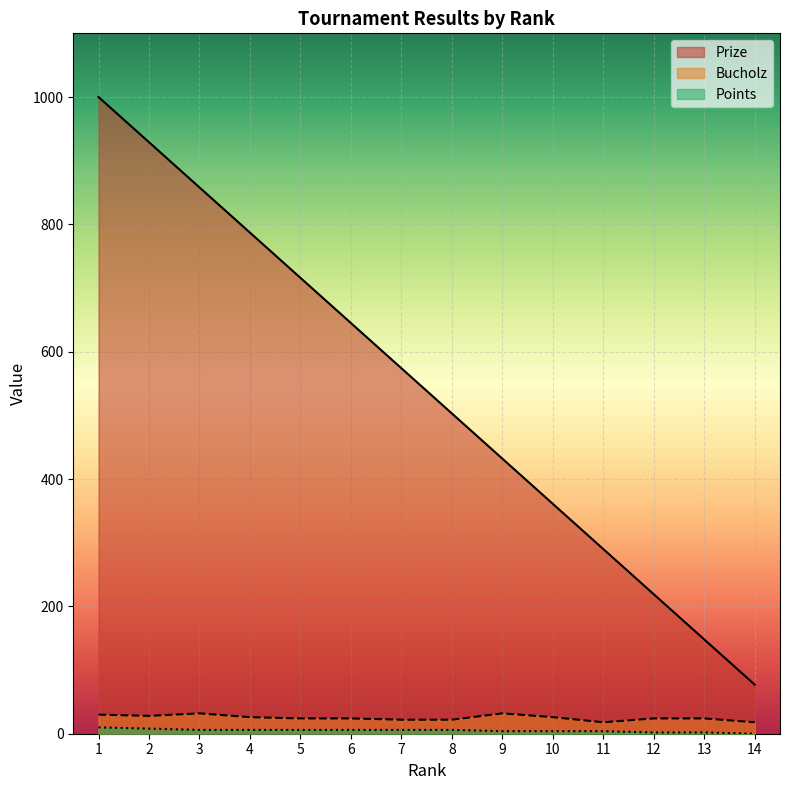

What is the total value across all series at 3?

896